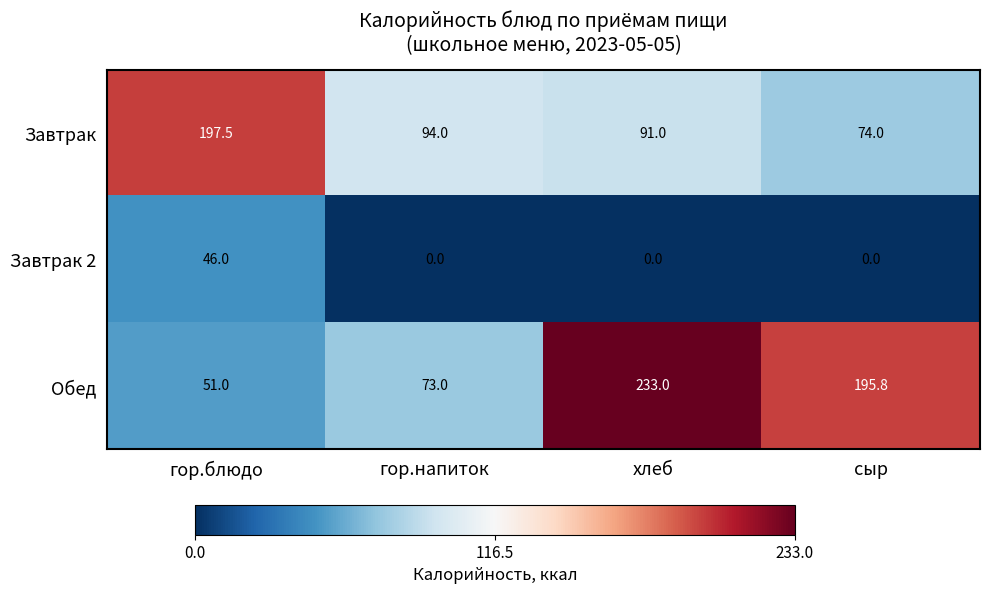

What is the highest value of the Завтрак 2 series?

46.0